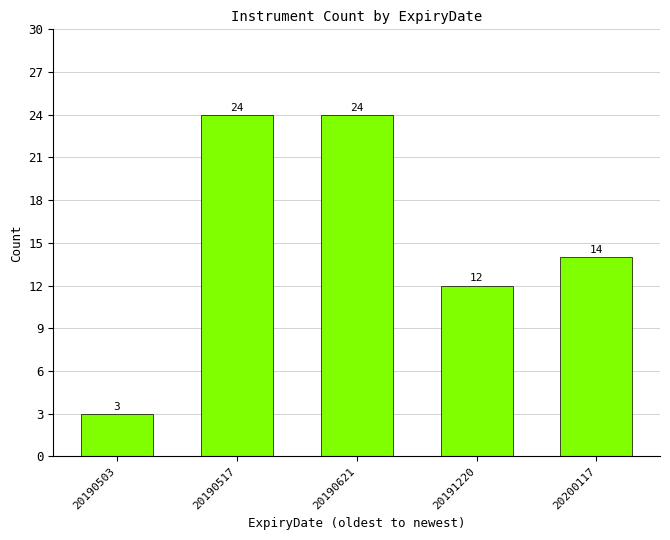

Reading left to right, list all the values displayed in this chart.

3	24	24	12	14